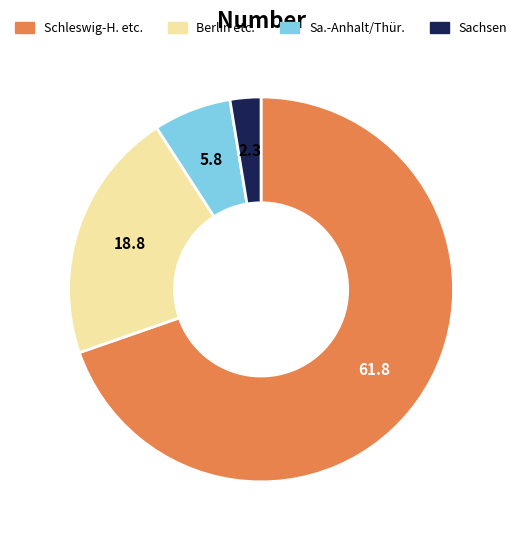

Which has a higher value, Berlin etc. or Sa.-Anhalt/Thür.?

Berlin etc.